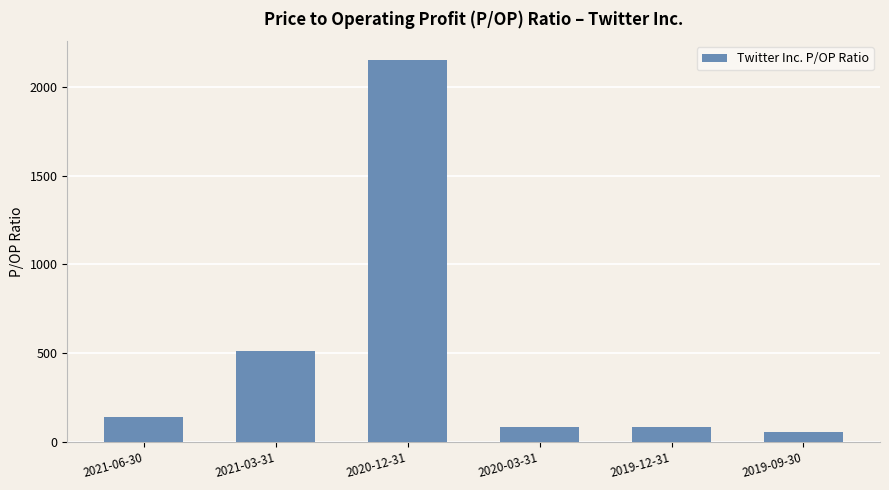

At which label does the data first exceed 139?

2021-06-30